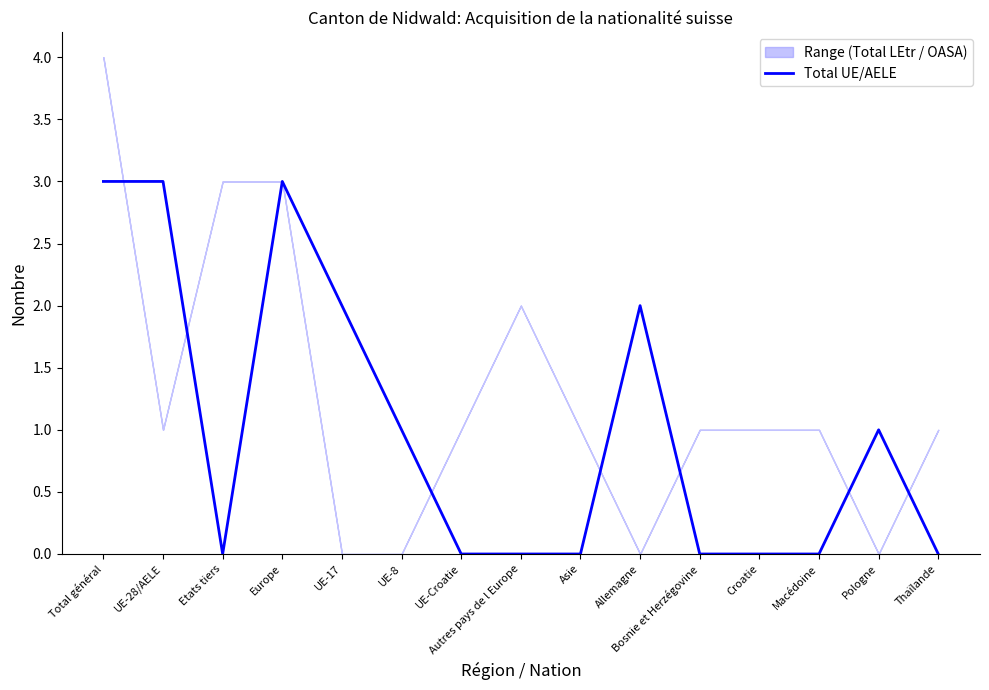

At which category does the data reach its first local peak?

Europe